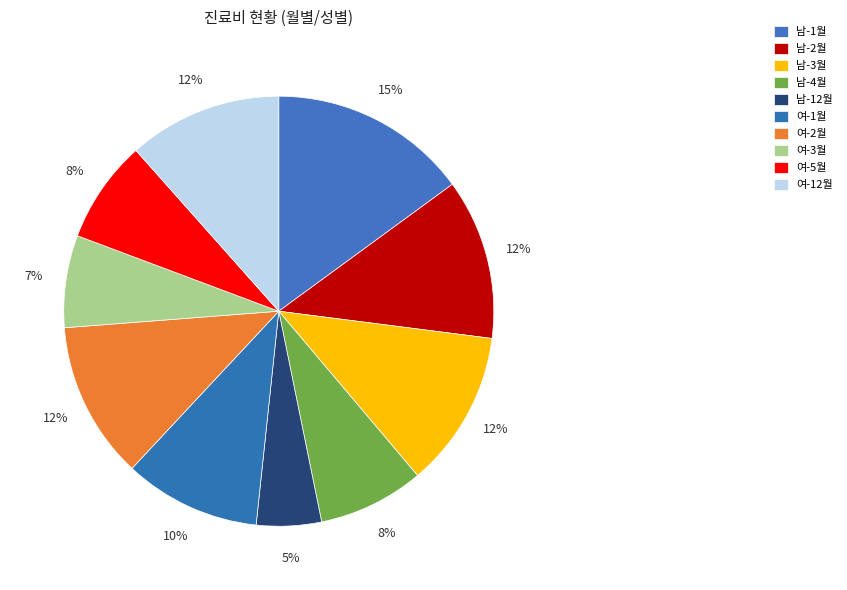

How many segments does this pie chart have?

10